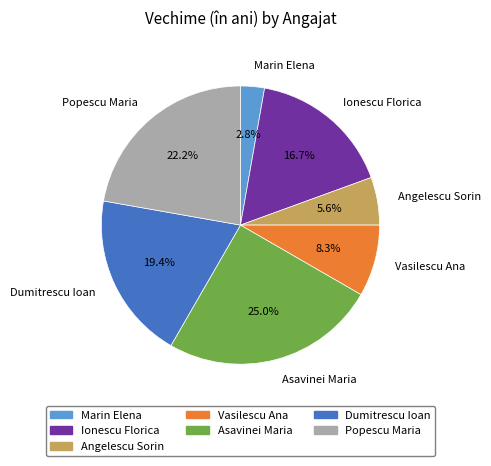

Combined, do Asavinei Maria and Angelescu Sorin account for over 50%?

No